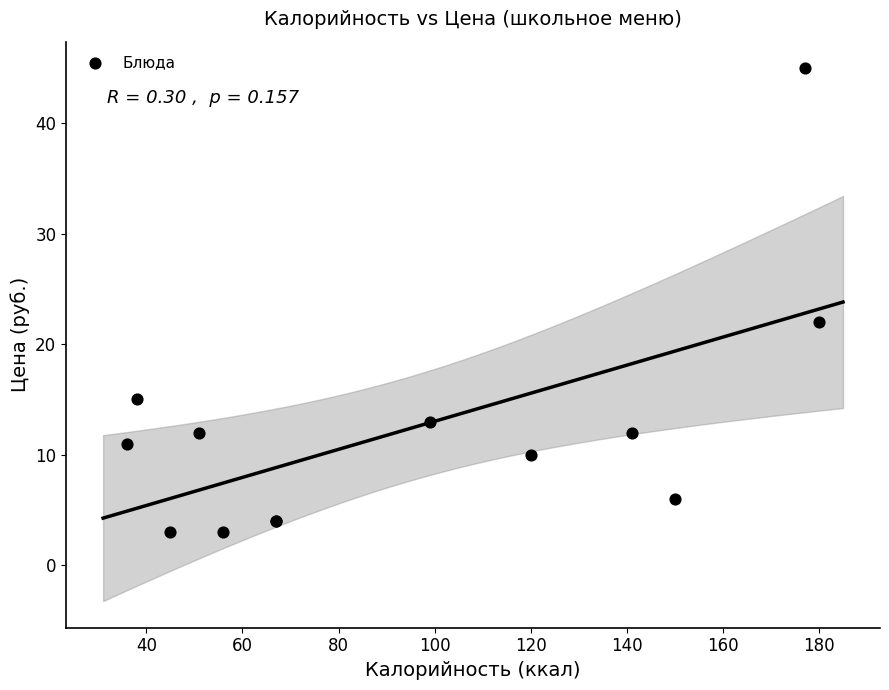

What Y value in the scatter plot is closest to 24?

22